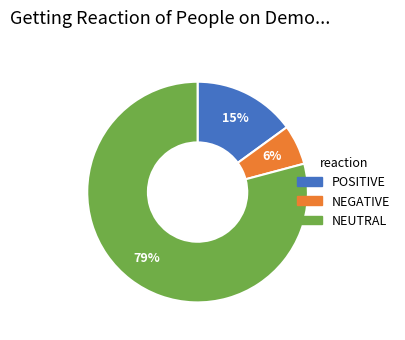

Does any single category account for the majority?

Yes